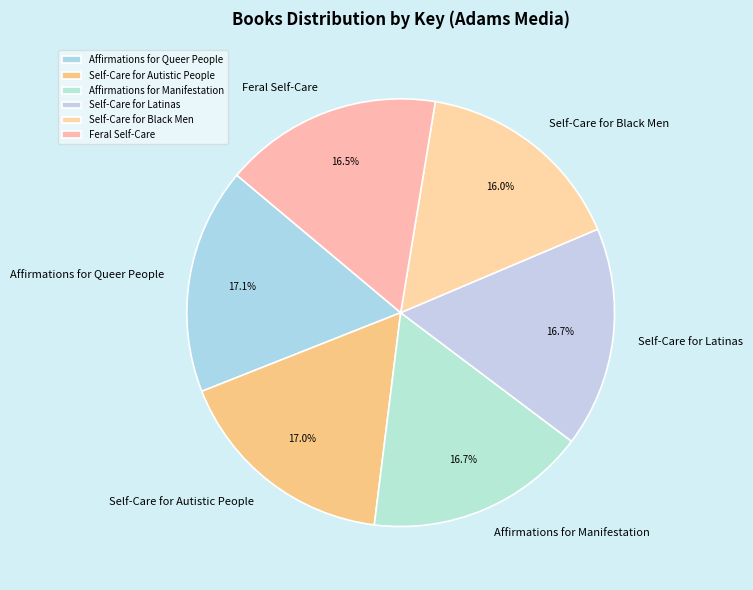

How many segments does this pie chart have?

6